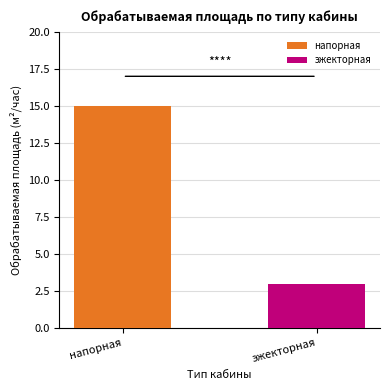

Which series has the largest range (max minus min)?

напорная